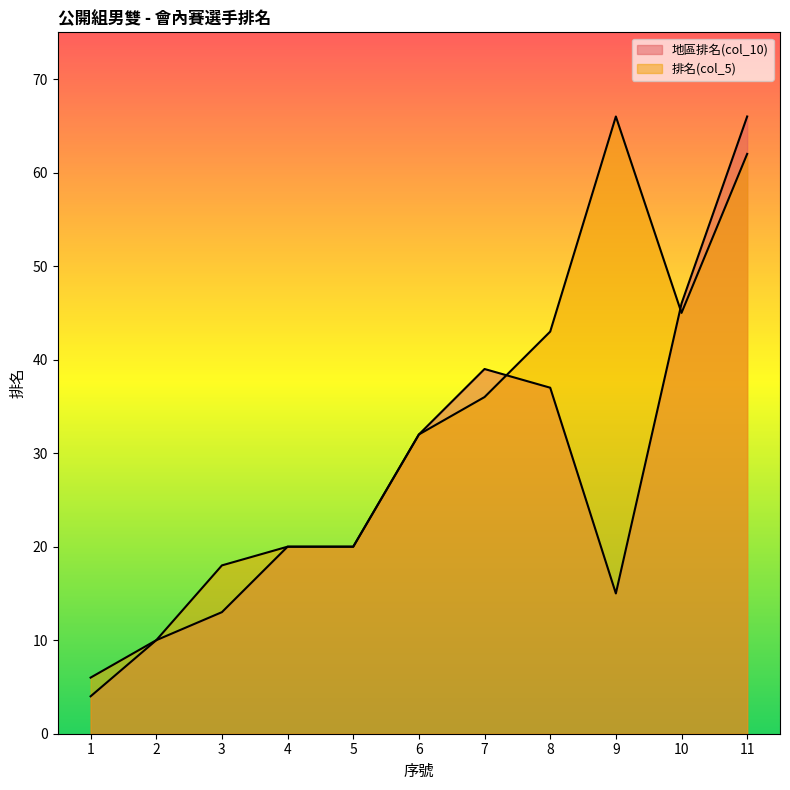

Does the chart display data point markers on the line(s)?

No